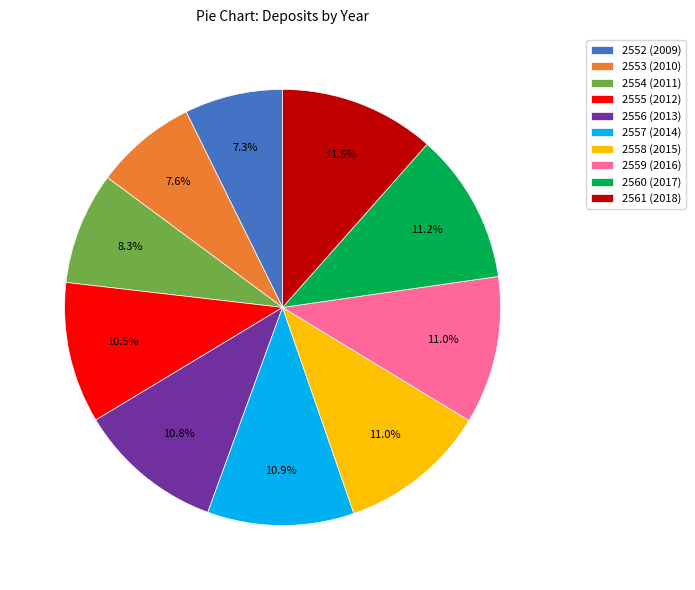

Count the number of slices in the pie.

10